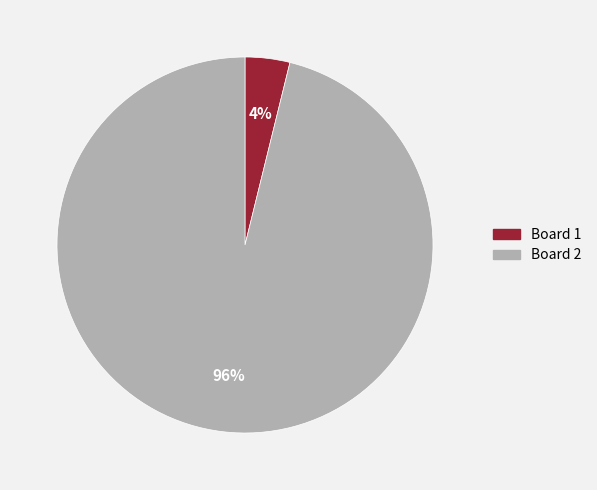

To the nearest percent, what is the average slice percentage?

50%